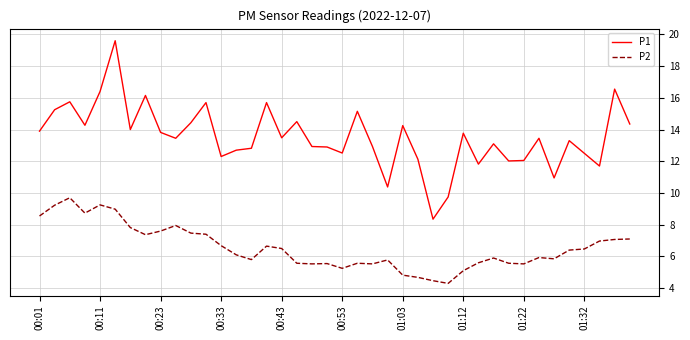

Does the chart have visible grid lines?

Yes